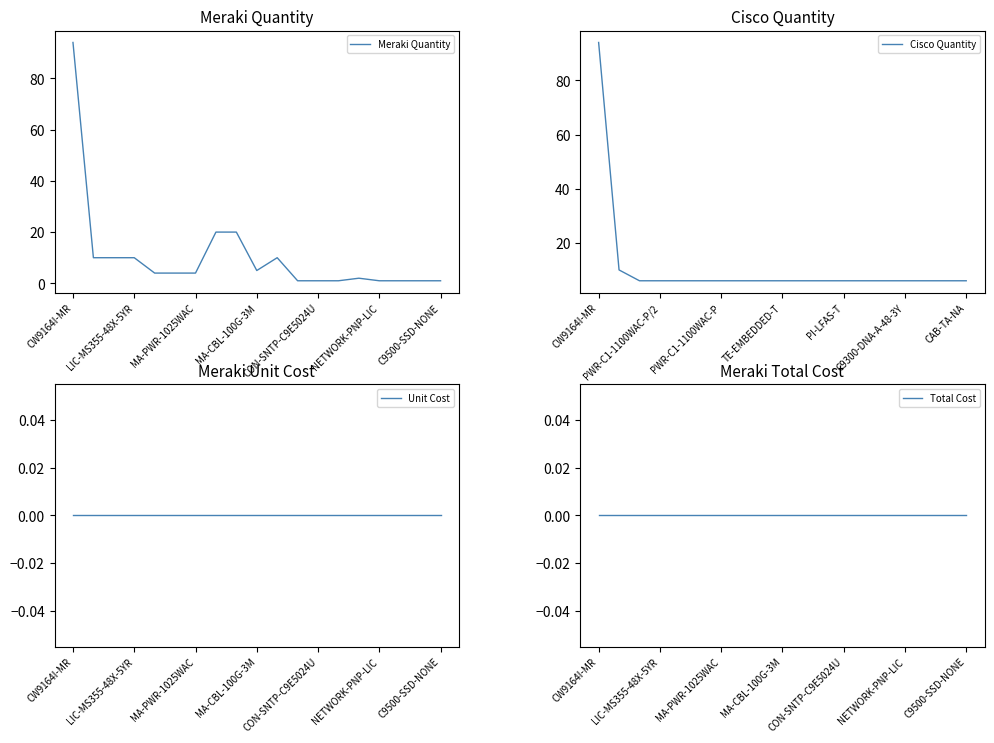

At which category is the sum across all series the highest?

CW9164I-MR